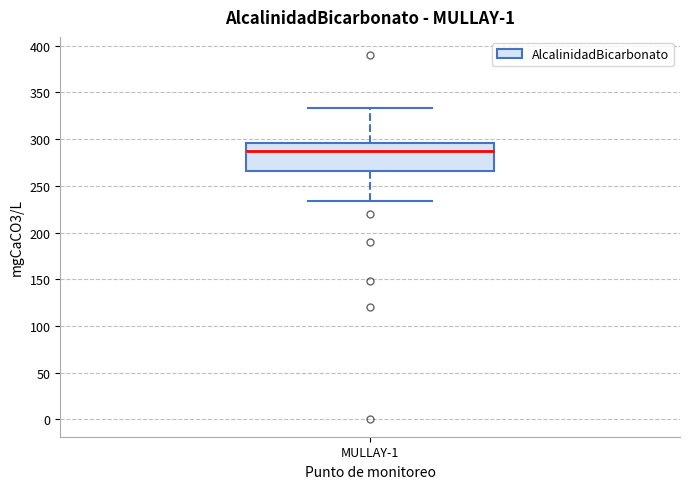

Transcribe this box plot: give where the median line is, the range the box spans, and where the two whiskers end, as read against the y-axis. The values are not printed on the chart, so give them approximately, as read against the axis.

median 285, box 265 to 295, whiskers 235 to 335